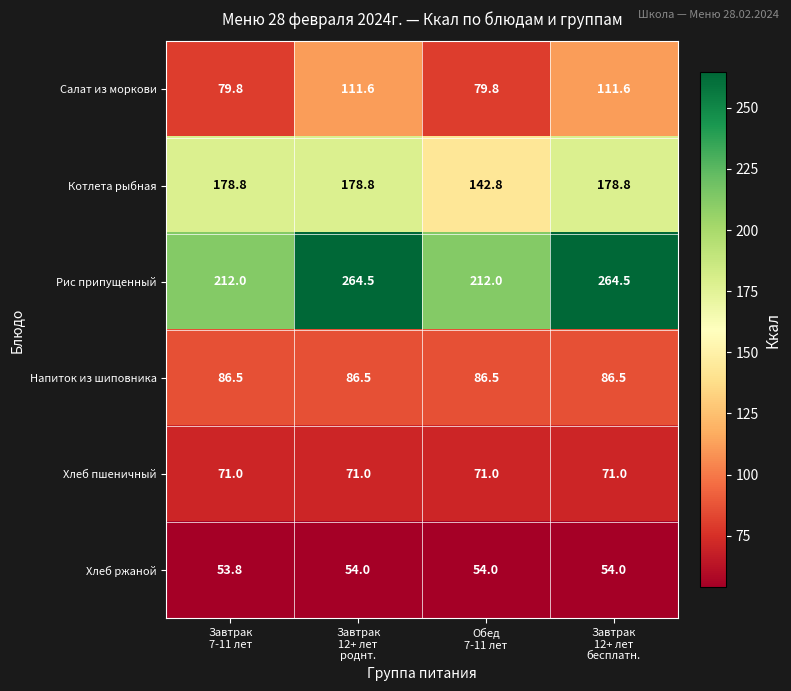

Which series has the largest total across all categories?

Рис припущенный